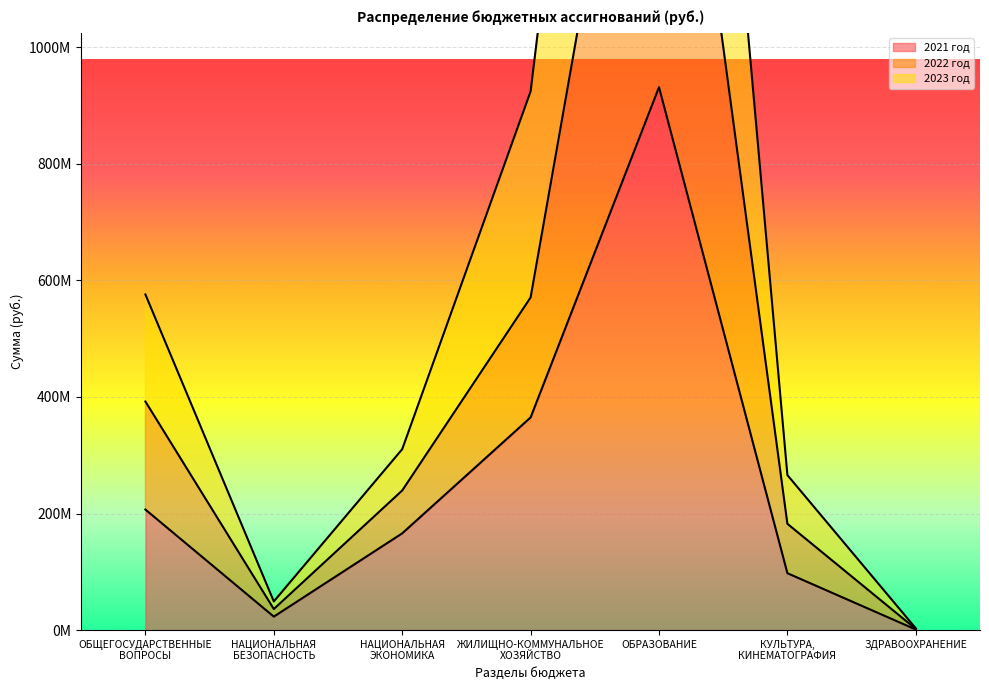

The value of 2022 год at ЖИЛИЩНО-КОММУНАЛЬНОЕ
ХОЗЯЙСТВО is 995324991.3. True or false?

False